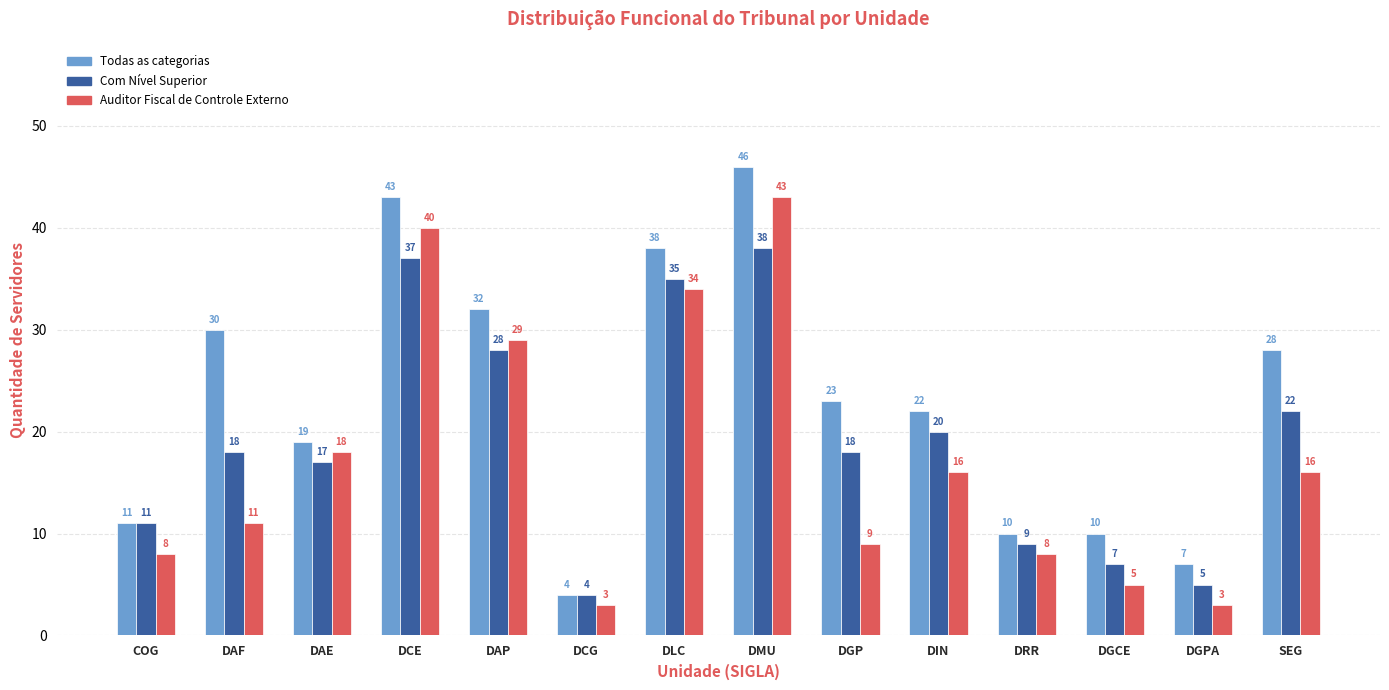

List the series in order of their overall mean, highest first.

Todas as categorias, Com Nível Superior, Auditor Fiscal de Controle Externo